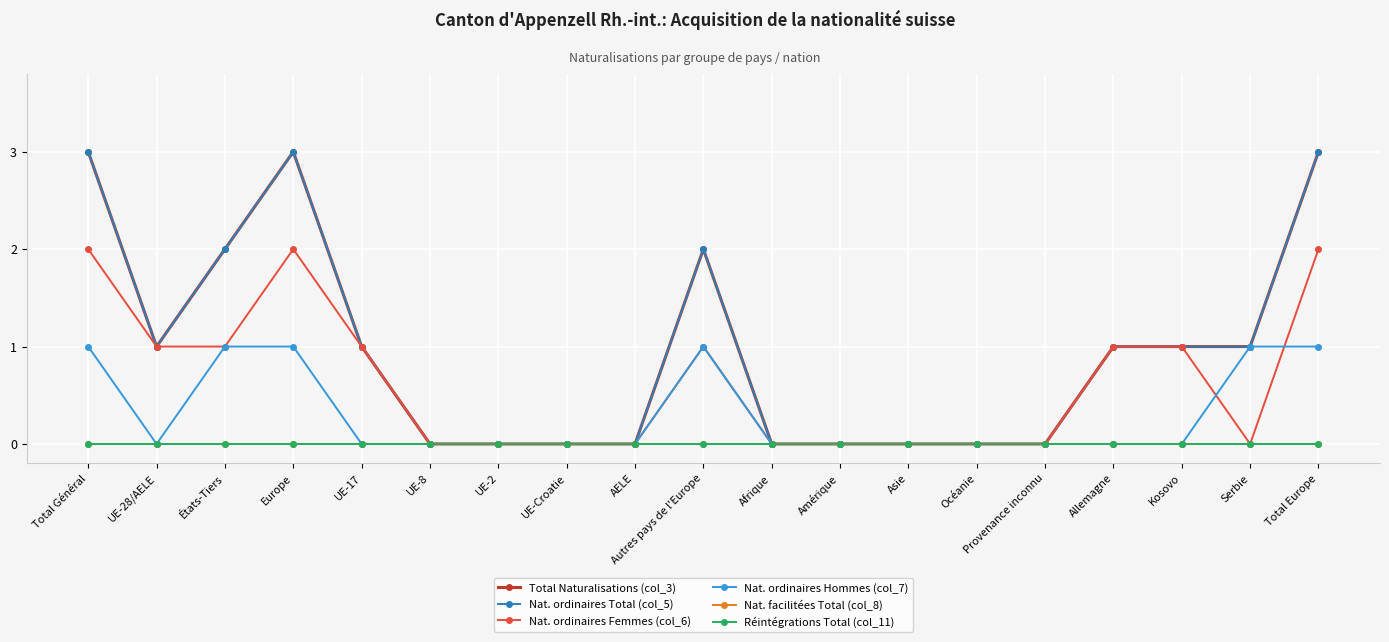

Which series has the widest spread of values?

Total Naturalisations (col_3)